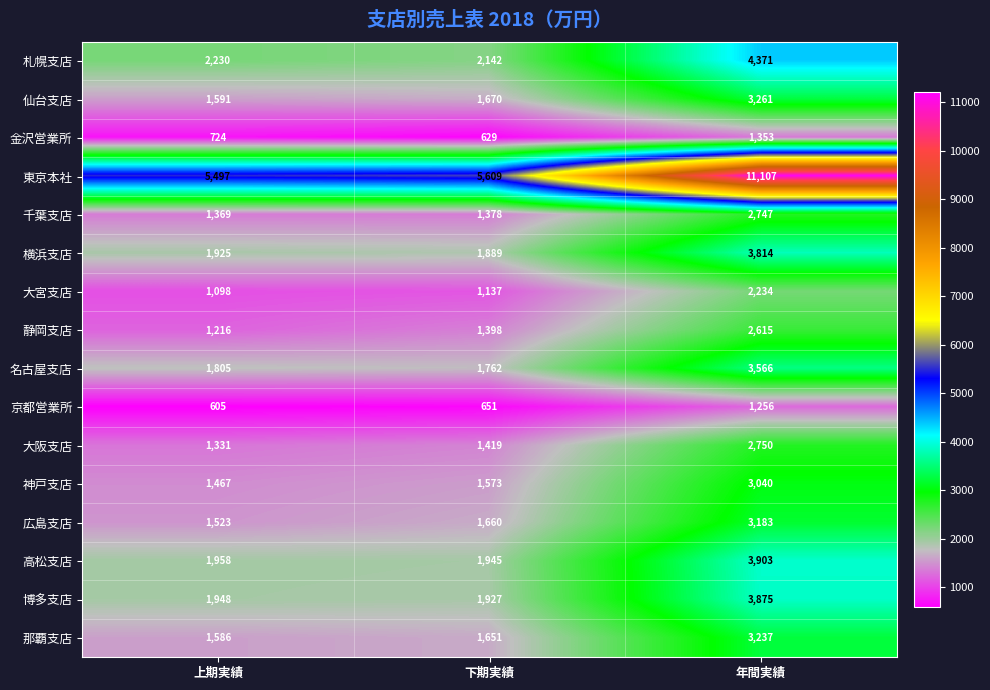

What is the spread (max minus min) of values at 下期実績?

4980